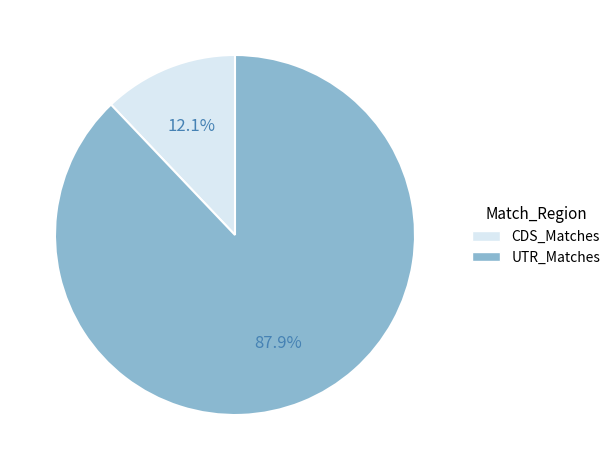

Rank the categories by value from highest to lowest.

UTR_Matches, CDS_Matches